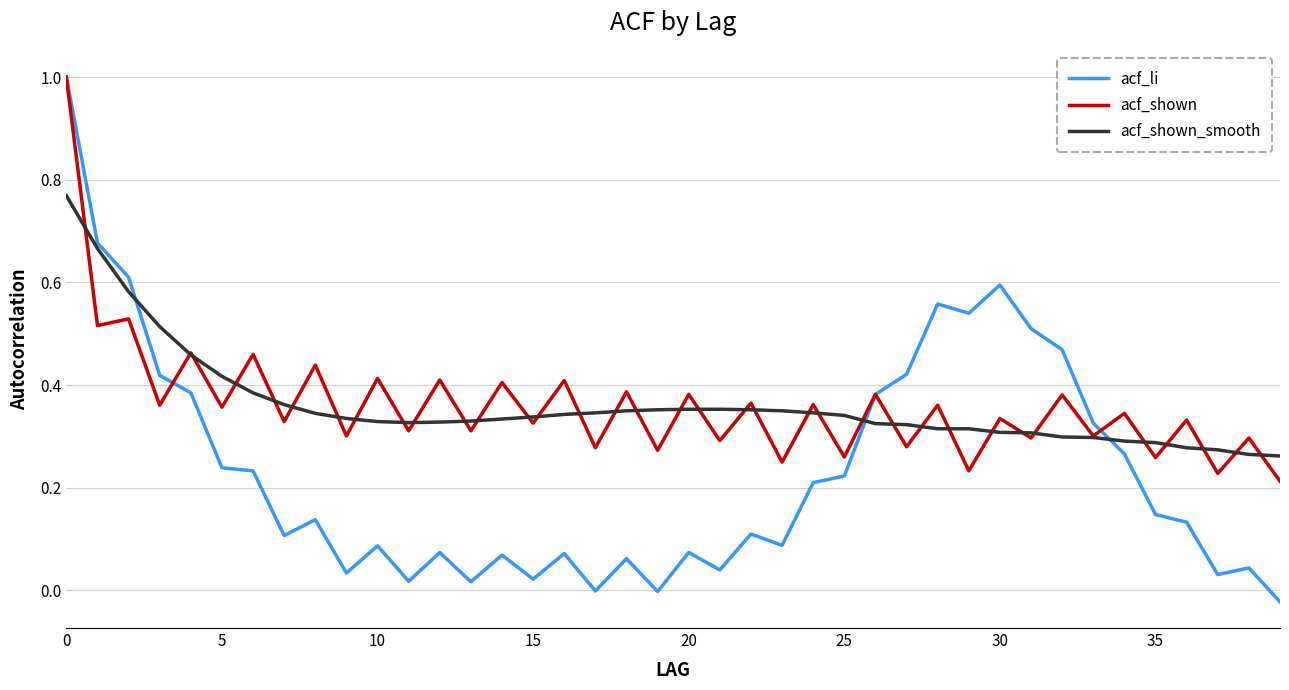

What is the maximum value for acf_li?

1.0